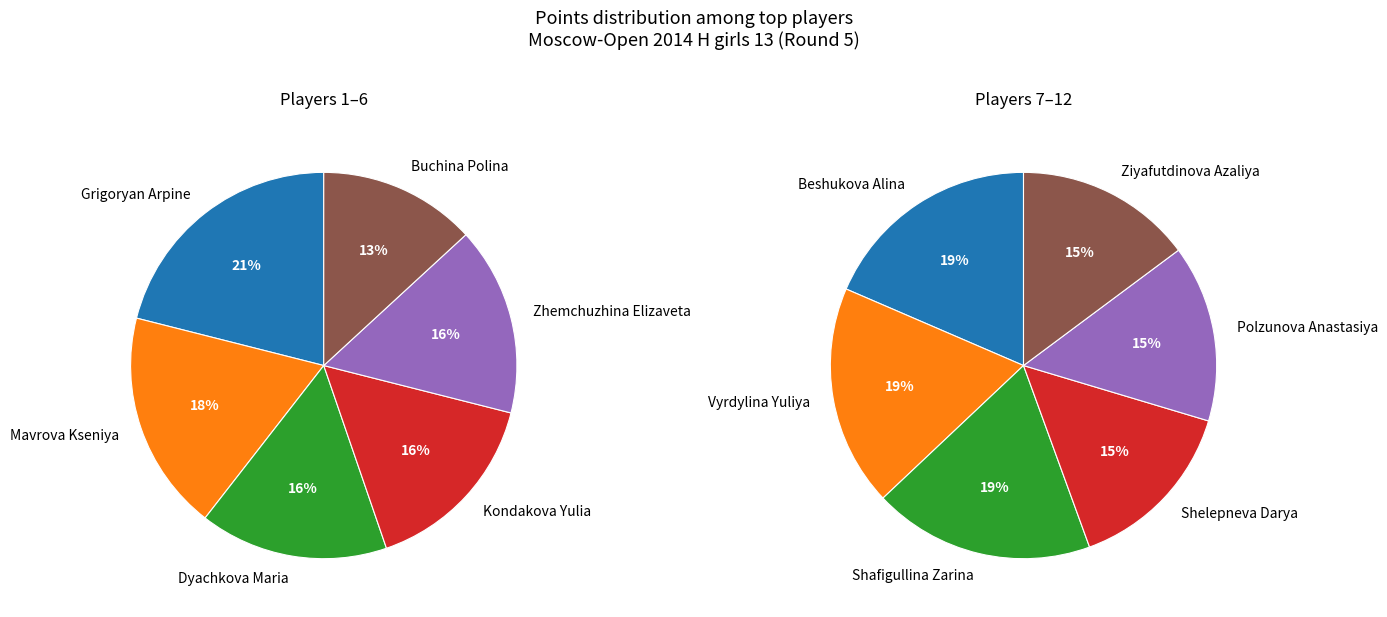

Which category has the smallest portion of the pie?

Shelepneva Darya